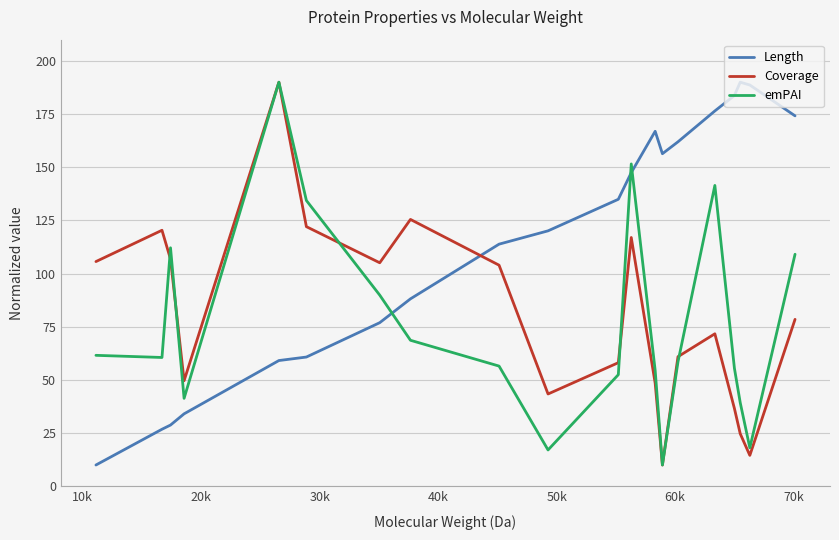

True or false: Coverage and Length intersect in this chart.

True